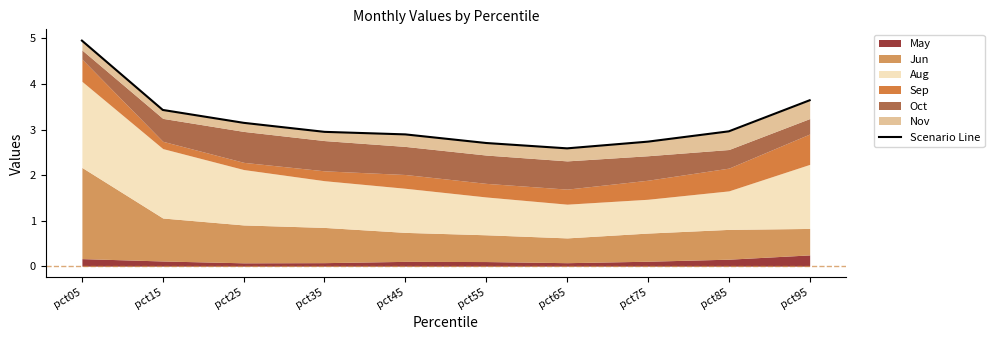

How many points are lower than both their immediate neighbors (excluding endpoints)?

1